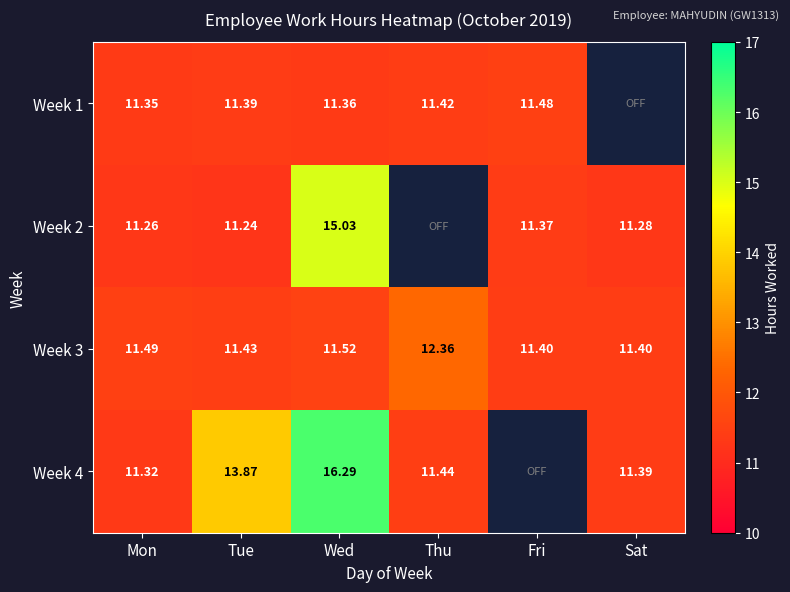

What is the spread (max minus min) of values at Tue?

2.6